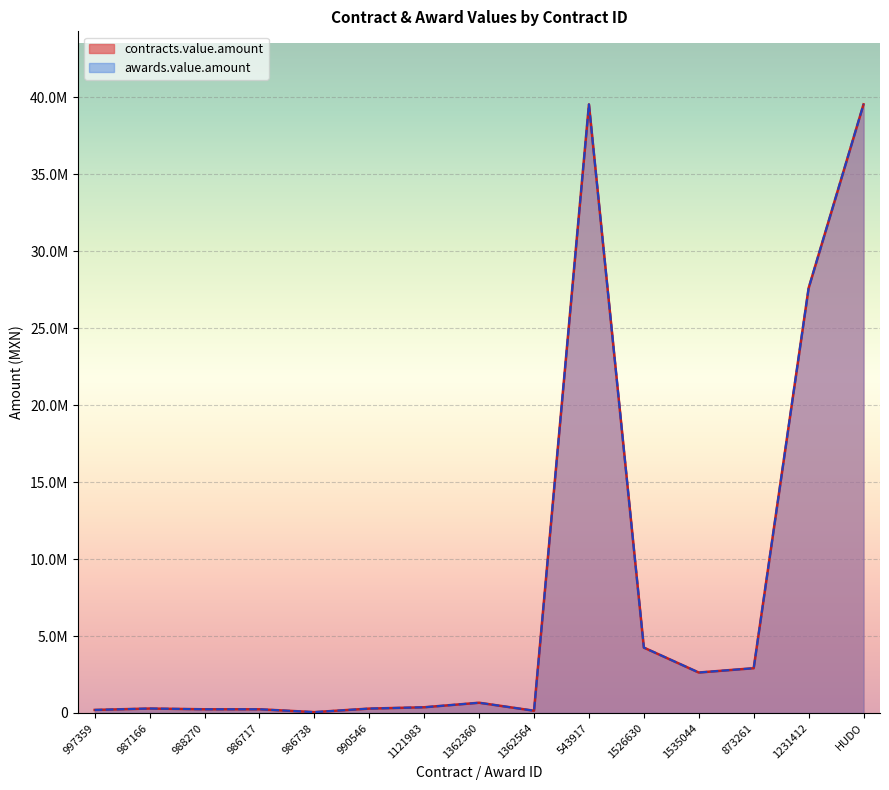

True or false: awards.value.amount has more than 0 points higher than both neighbors.

True